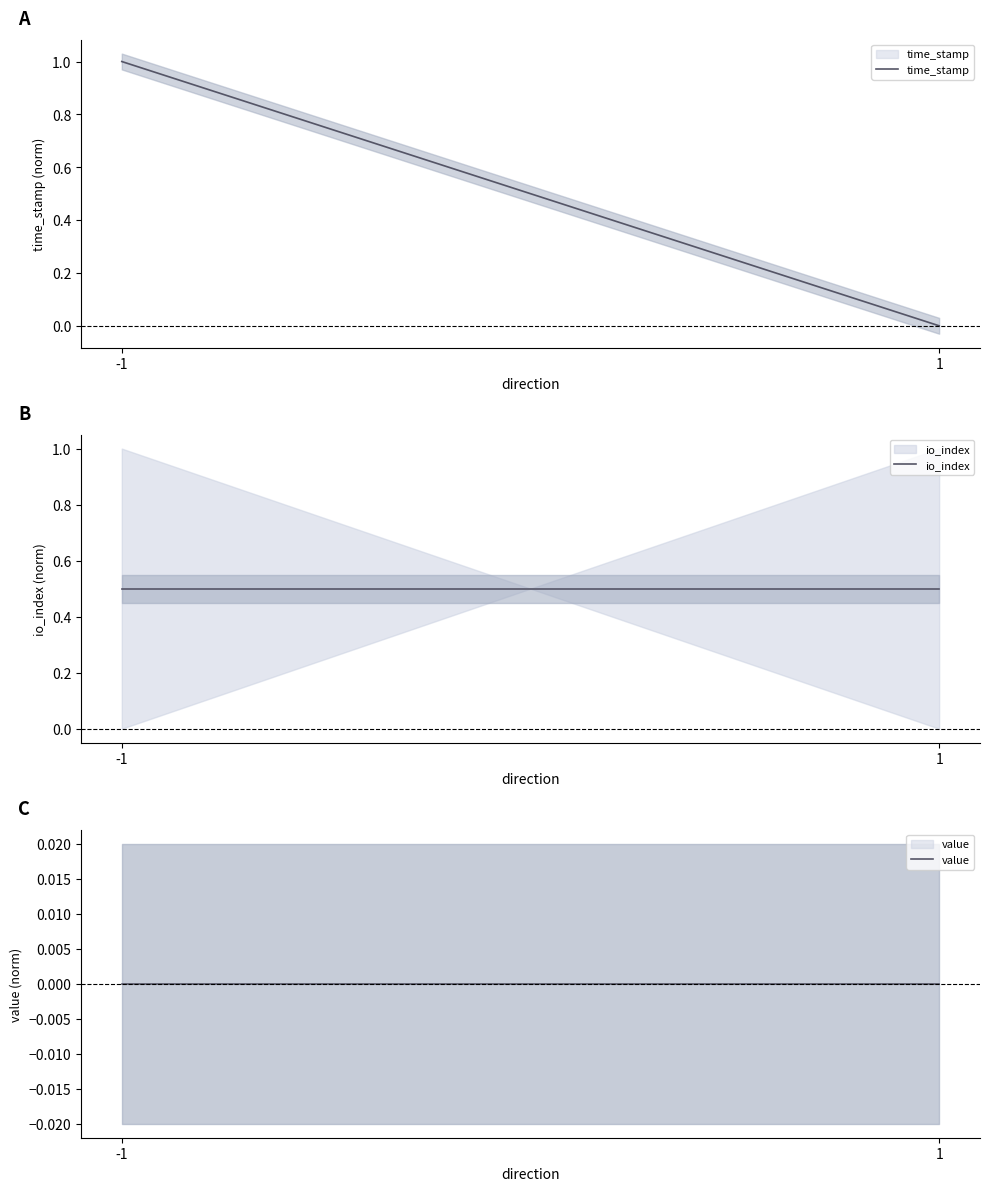

How many values in time_stamp are above zero?

1